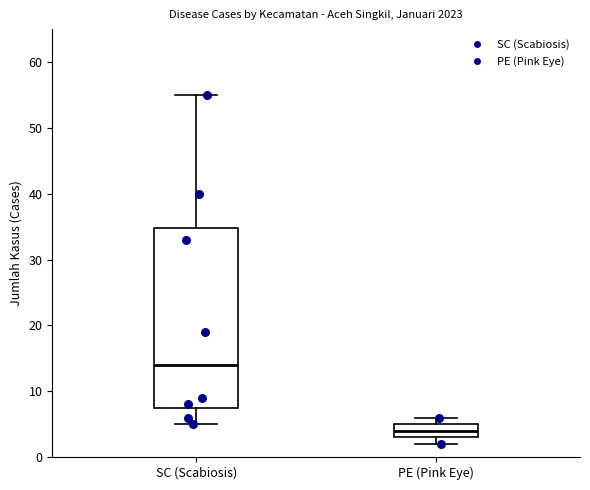

Reading left to right, transcribe this box plot: for each box, give where its median line is, the range the box spans, and where its two whiskers end, as read against the y-axis. The values are not printed on the chart, so give them approximately, as read against the axis.

SC (Scabiosis): median 14, box 8 to 35, whiskers 5 to 55
PE (Pink Eye): median 4, box 3 to 5, whiskers 2 to 6